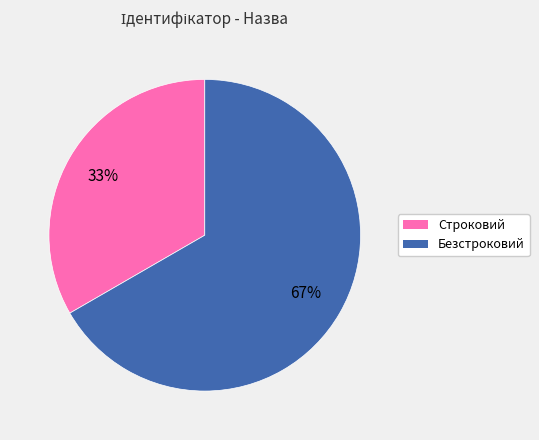

Rank the categories by value from lowest to highest.

Строковий, Безстроковий